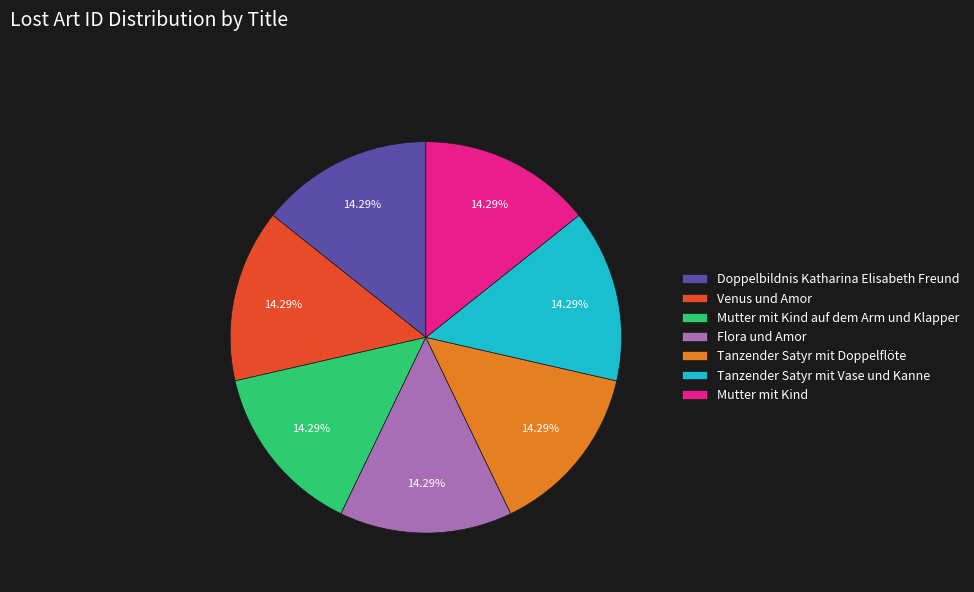

Is the sum of Mutter mit Kind auf dem Arm und Klapper and Tanzender Satyr mit Vase und Kanne greater than half?

No